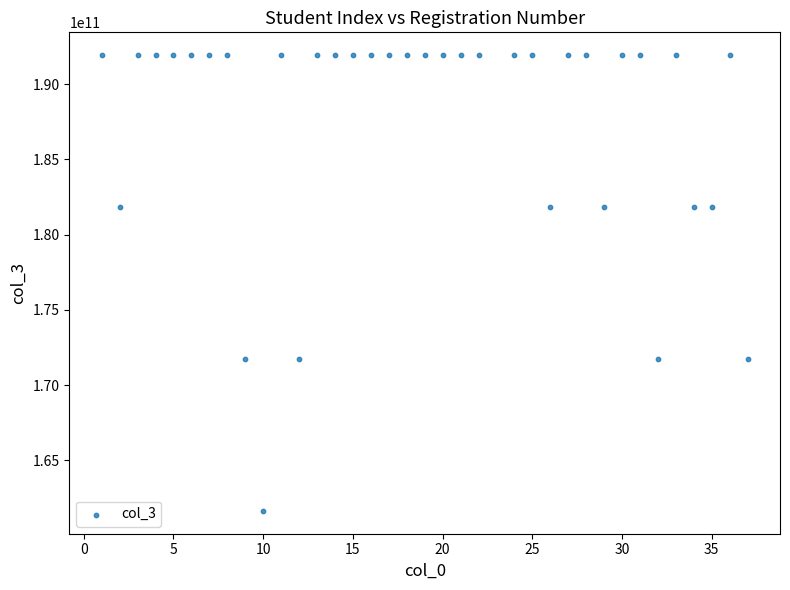

What is the range of Y values (max minus min)?

30300992722